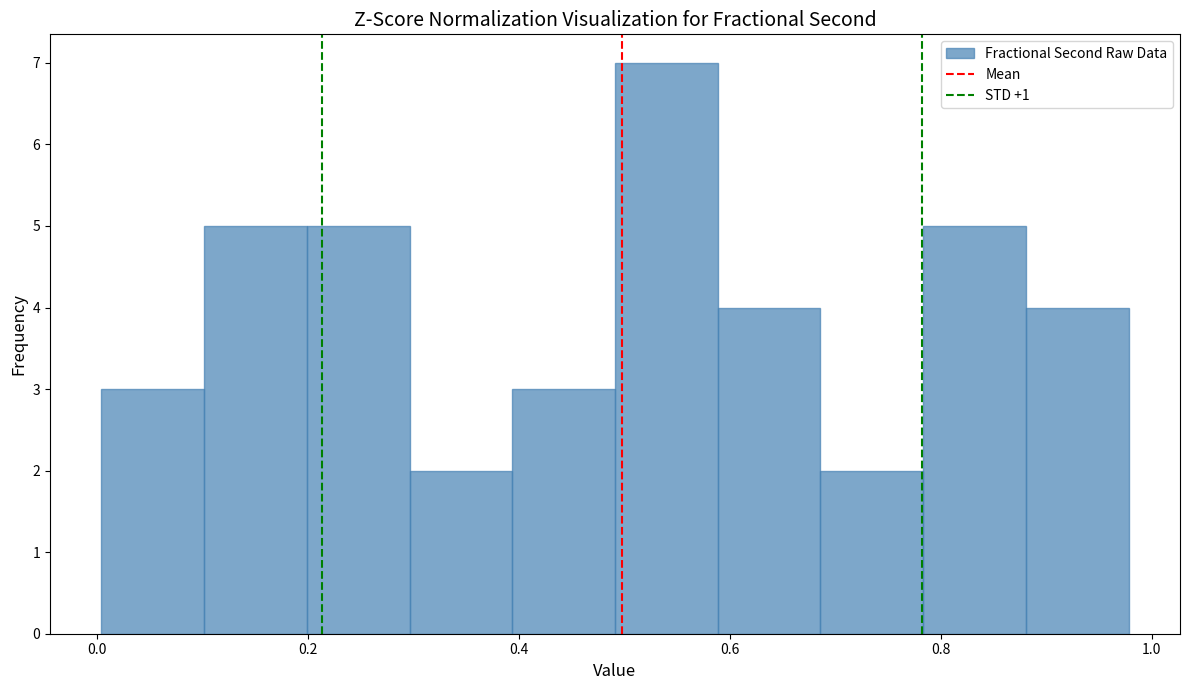

Reading left to right, list every bar in this chart as the range it spans on the x-axis followed by its height. Neither the bar edges nor the heights are printed on the chart, so give them approximately, as read against the axes.

0.00 to 0.10: 3
0.10 to 0.20: 5
0.20 to 0.30: 5
0.30 to 0.40: 2
0.40 to 0.50: 3
0.50 to 0.58: 7
0.58 to 0.68: 4
0.68 to 0.78: 2
0.78 to 0.88: 5
0.88 to 0.98: 4